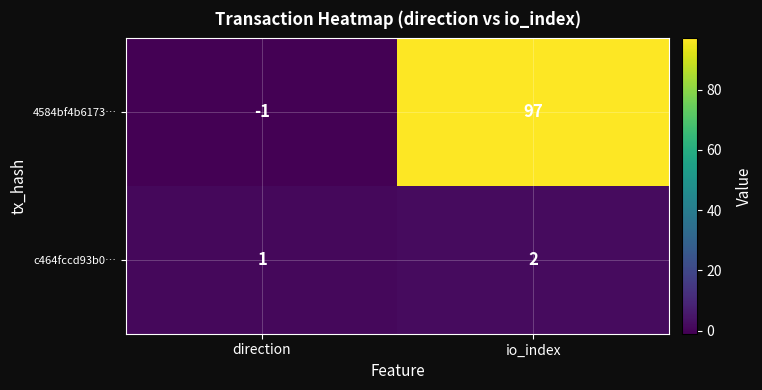

How many values in the 4584bf4b6173… series are below 97?

1